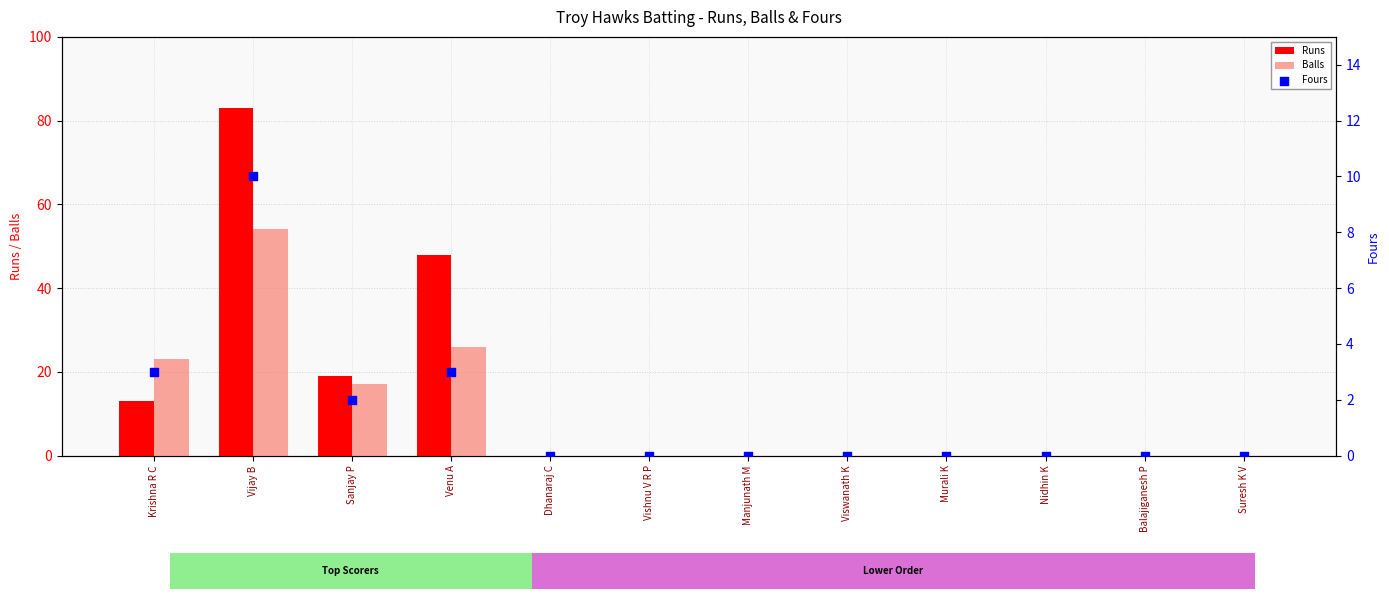

Which series contains the highest Y value?

Runs